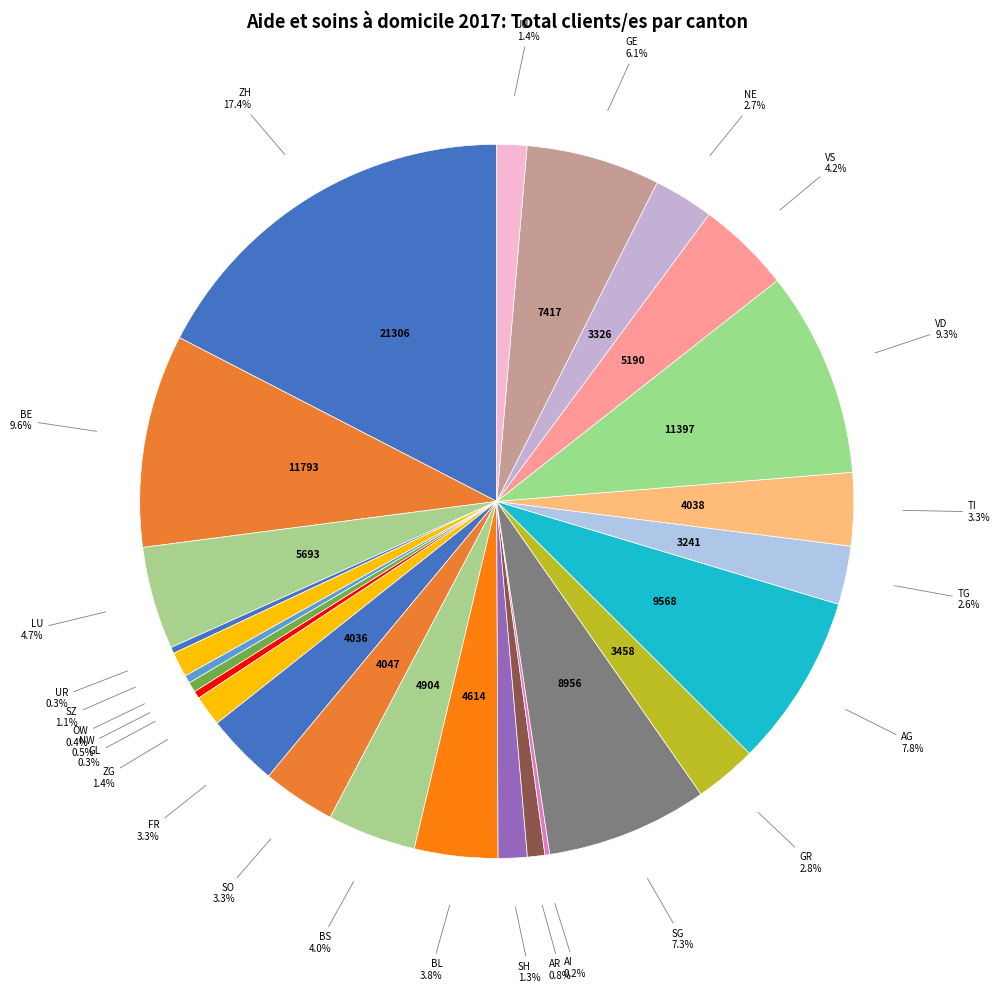

True or false: BE accounts for 10% of the total.

True